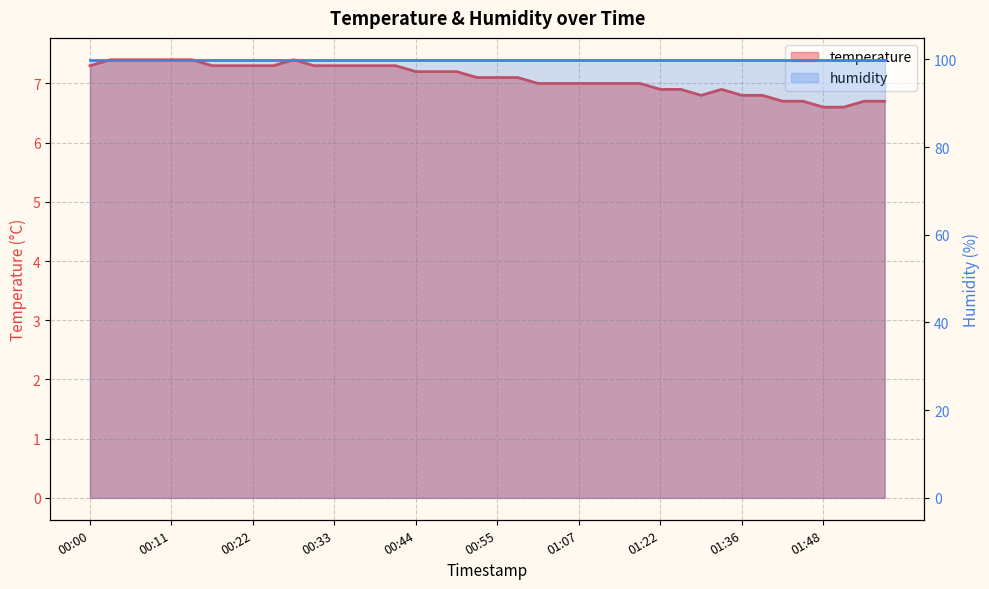

True or false: the data shows 2.6 at 00:47.

False